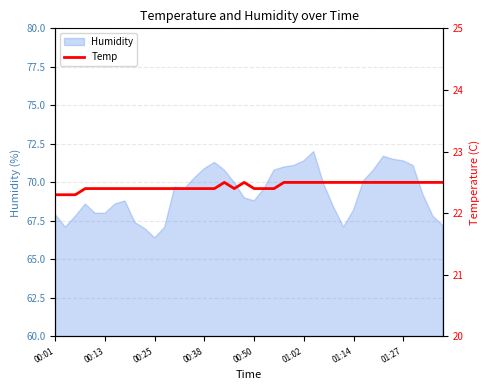

The value of Humidity at 00:38 is 70.9. True or false?

True